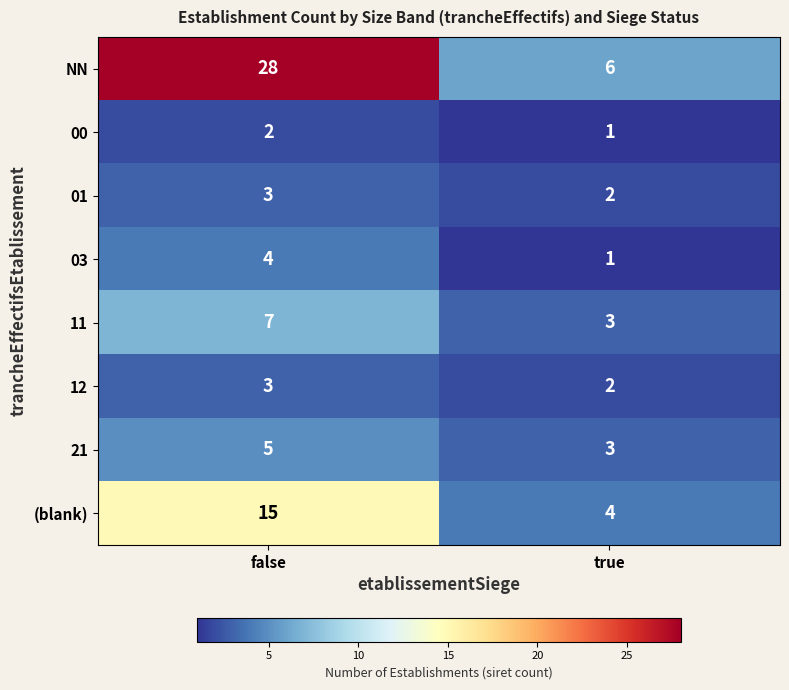

The 11 series shows 7 at false. True or false?

True